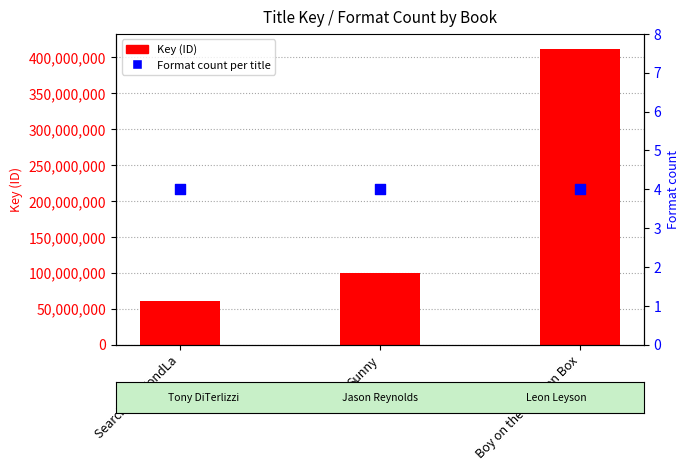

Which series contains the lowest Y value?

Format count